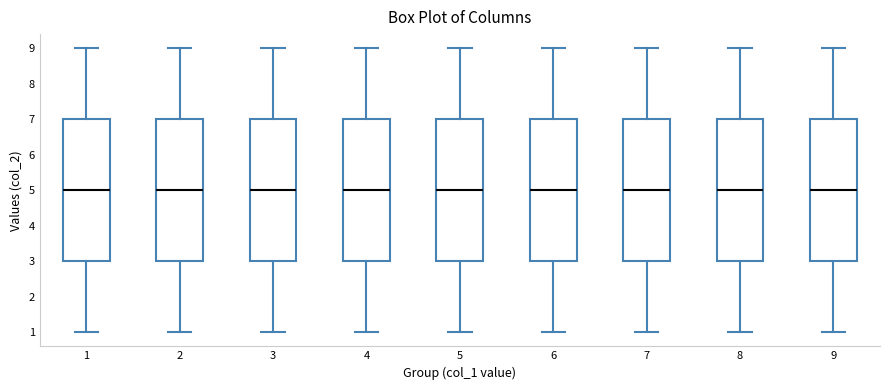

Where does the lower whisker of the box at x = 4 end on the y-axis? The values are not printed on the chart, so give them approximately, as read against the axis.

1